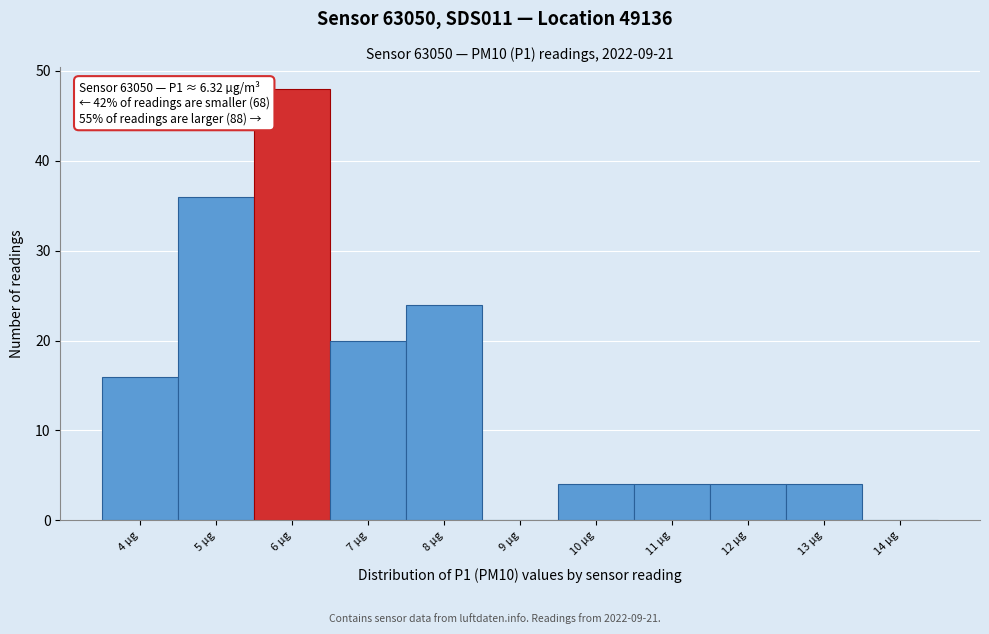

Reading left to right, list all the values displayed in this chart.

4 µg=16	5 µg=36	6 µg=48	7 µg=20	8 µg=24	9 µg=0	10 µg=4	11 µg=4	12 µg=4	13 µg=4	14 µg=0